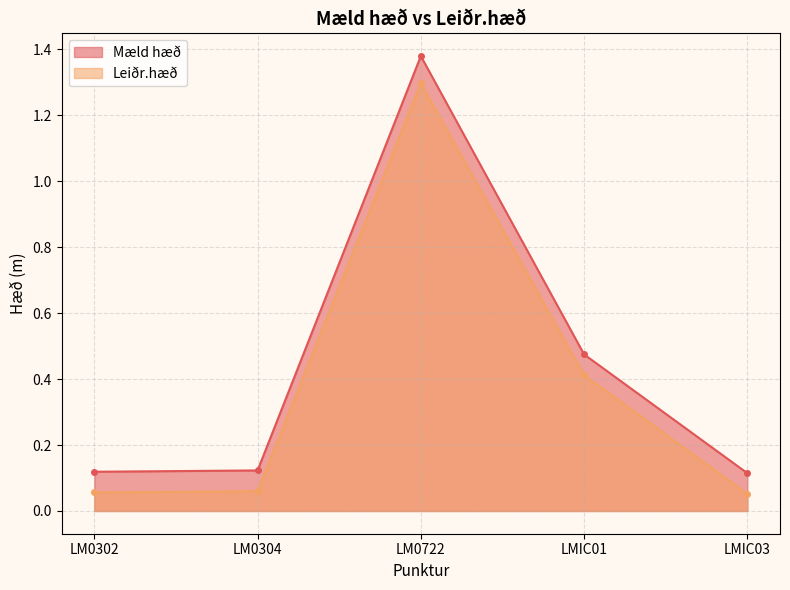

At which label does Mæld hæð reach its peak?

LM0722